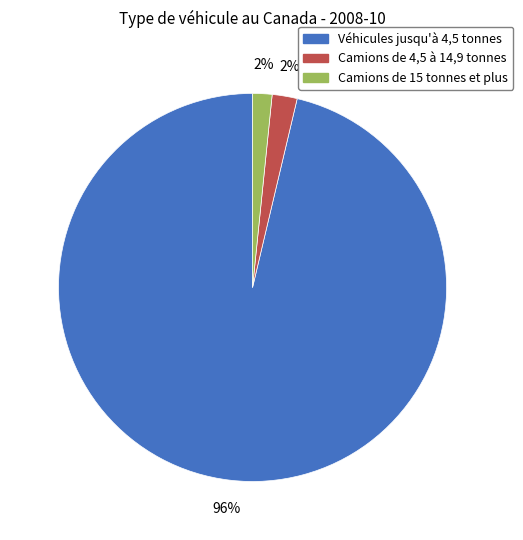

To the nearest percent, what is the combined percentage of Camions de 4,5 à 14,9 tonnes and Véhicules jusqu'à 4,5 tonnes?

98%